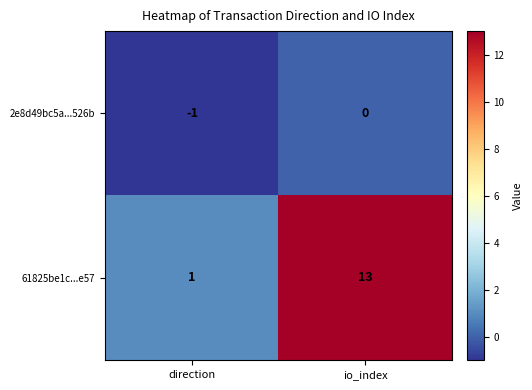

Rank the series by their average value, from lowest to highest.

2e8d49bc5a...526b, 61825be1c...e57